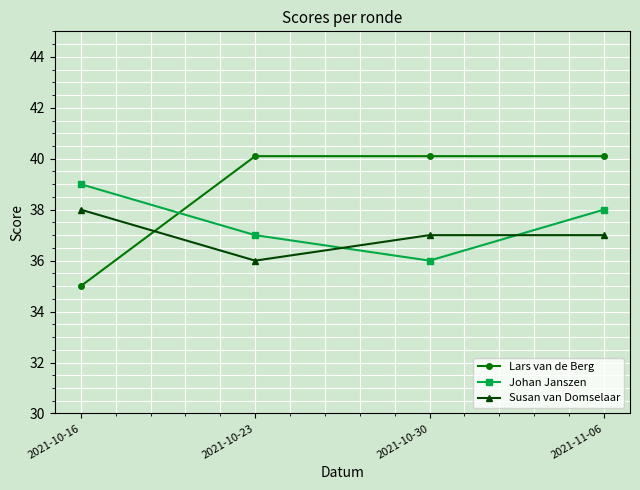

At 2021-10-16, list the series in order from smallest to largest.

Lars van de Berg, Susan van Domselaar, Johan Janszen